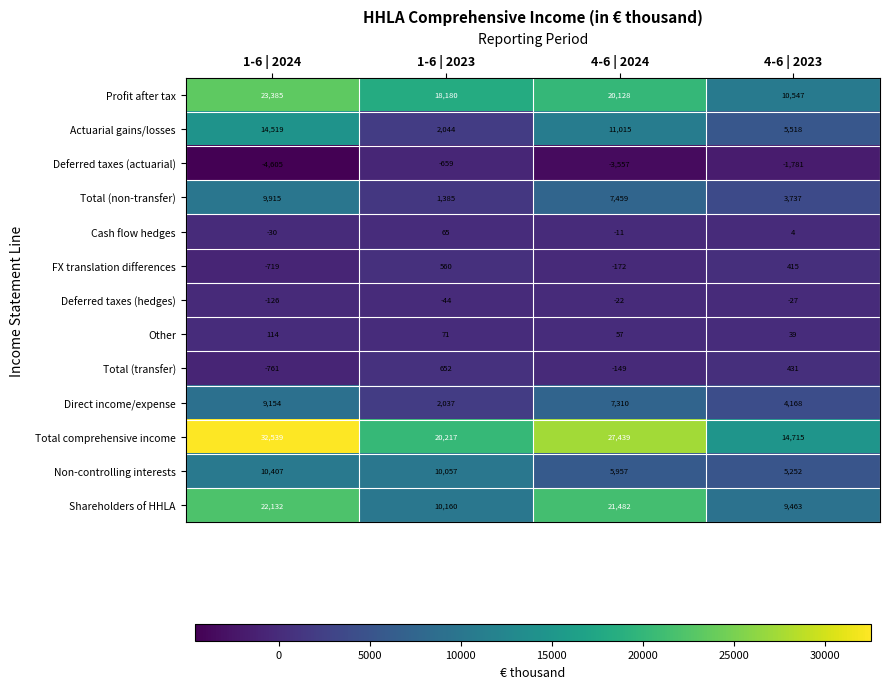

What is the average value of the Deferred taxes (actuarial) series?

-2650